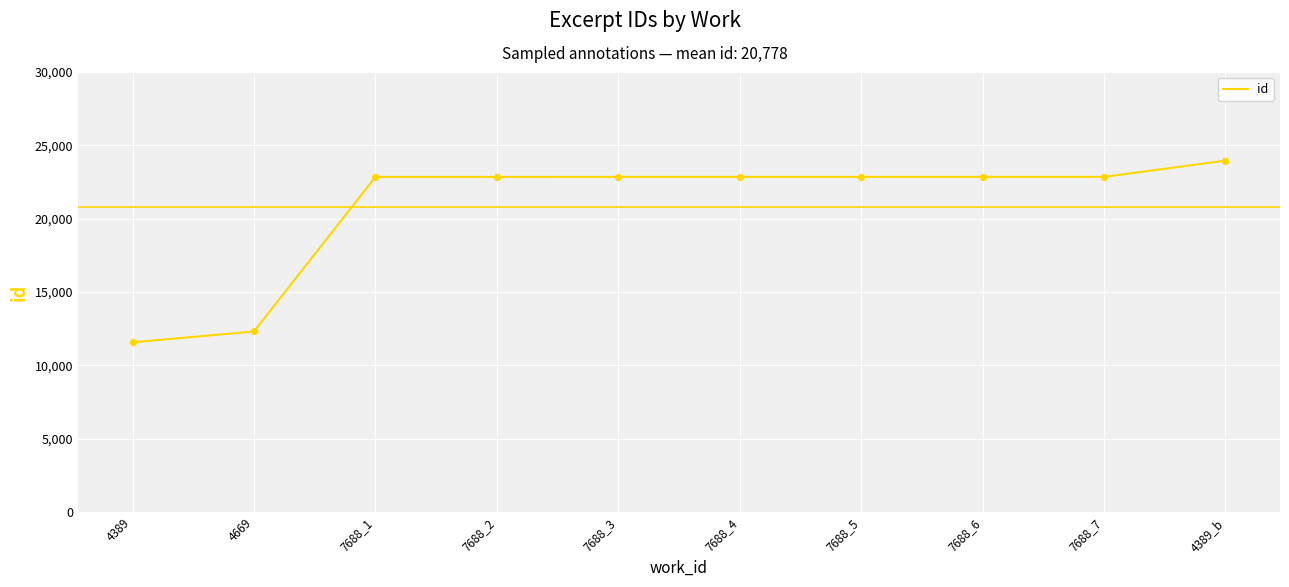

What is the change in value from 4669 to 4389_b?

+11643